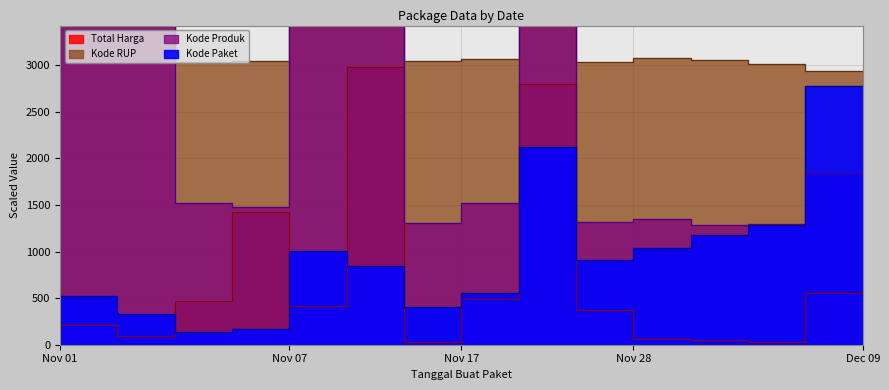

How many lines are shown in the chart?

4